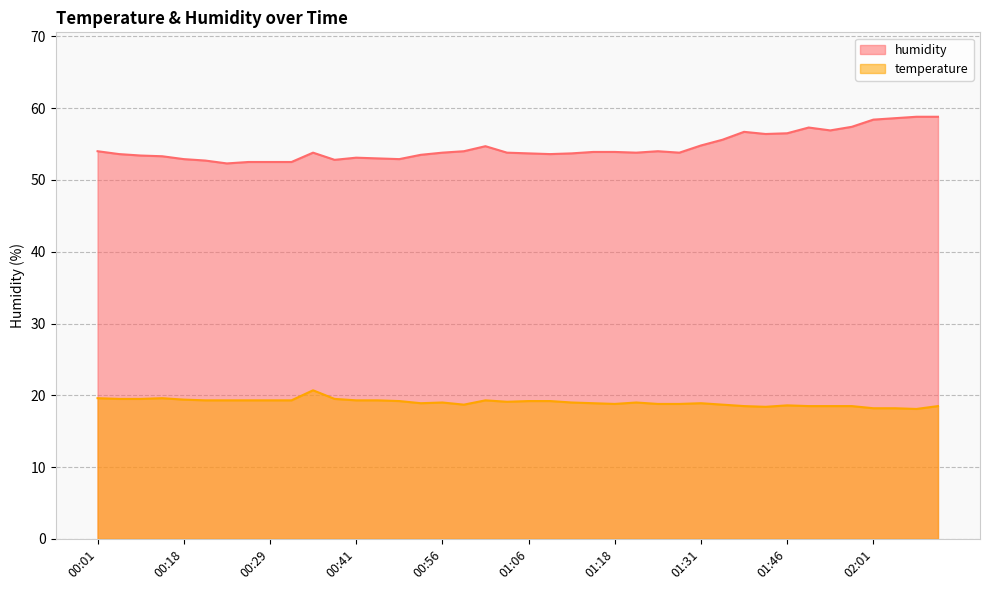

True or false: temperature and humidity intersect in this chart.

False